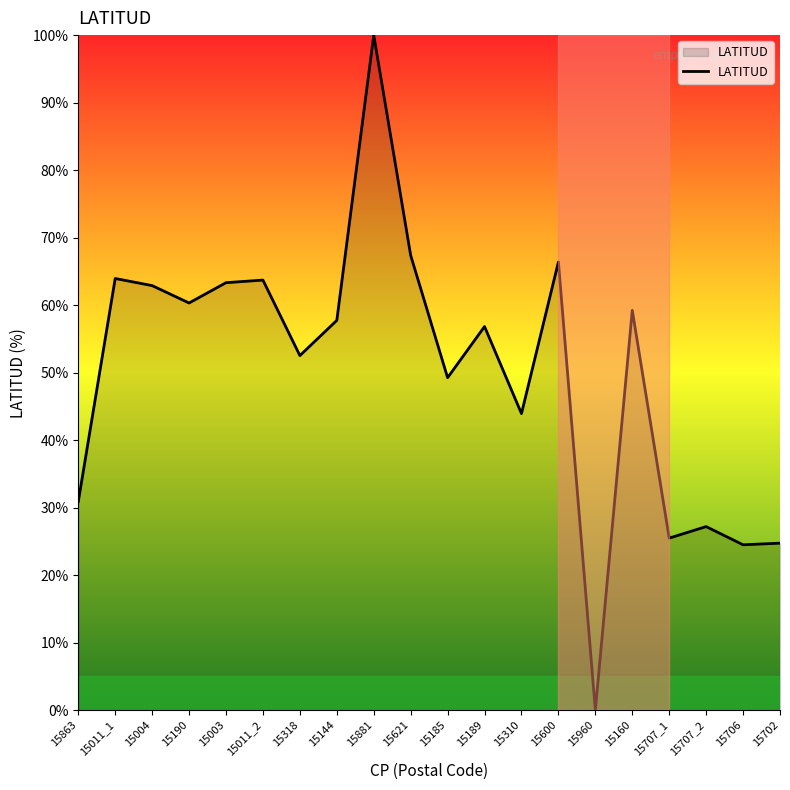

Where is the data nearest to the value 50?

15185